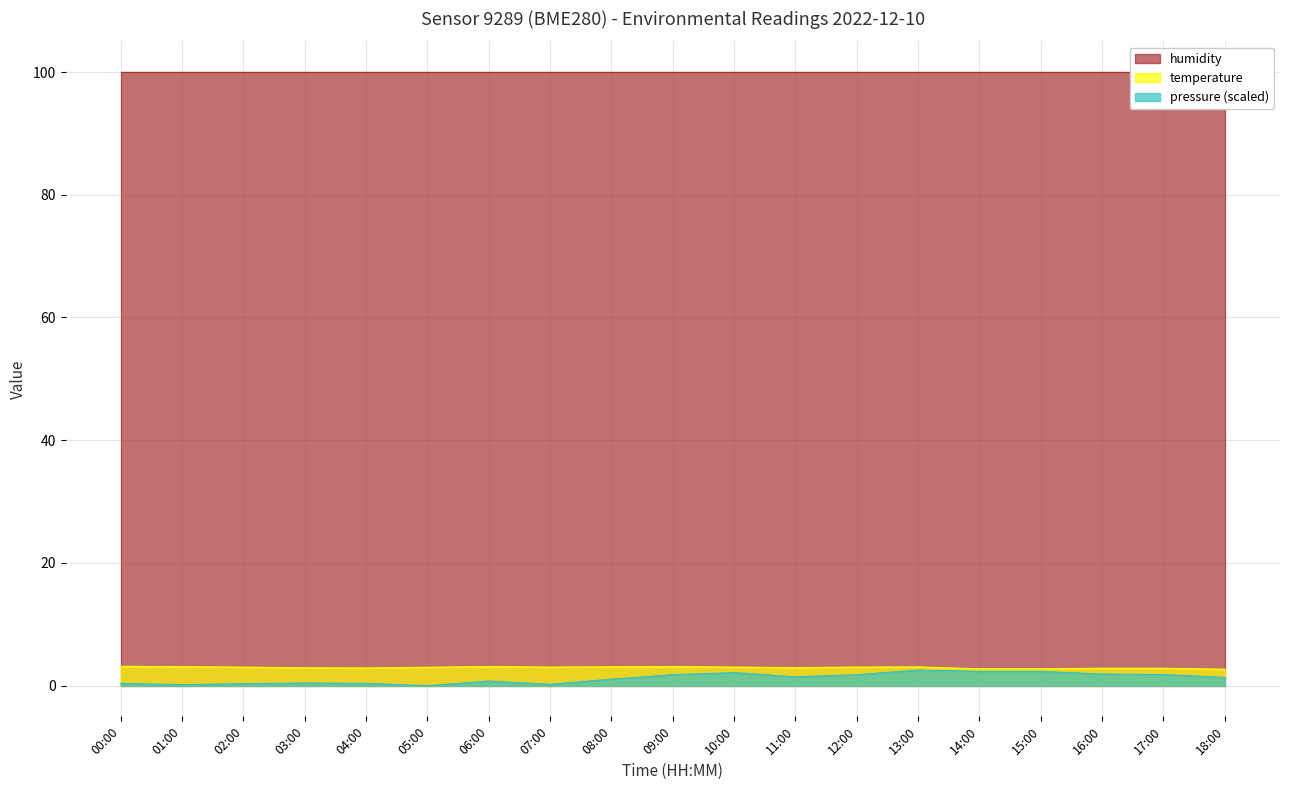

Rank the categories by temperature value from lowest to highest.

18:00, 14:00, 15:00, 16:00, 17:00, 04:00, 03:00, 11:00, 05:00, 02:00, 07:00, 10:00, 12:00, 13:00, 08:00, 01:00, 06:00, 09:00, 00:00